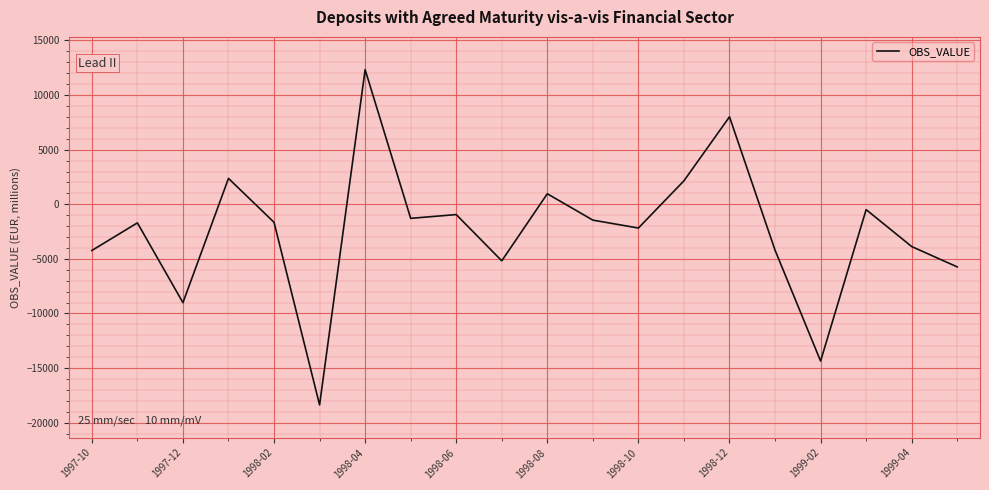

How many negative values are there?

15